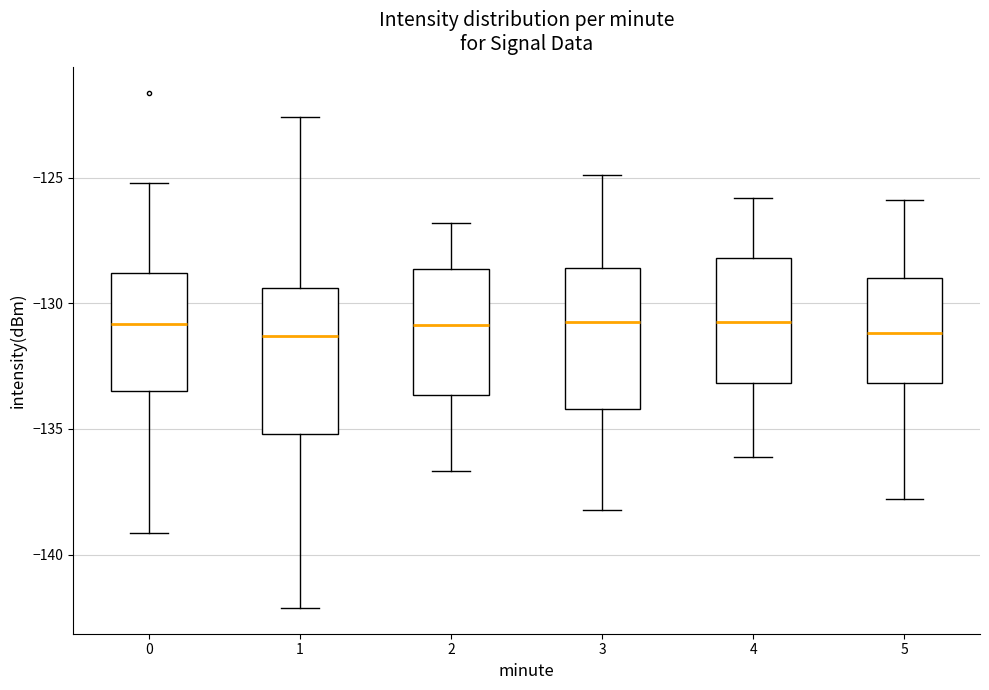

Reading left to right, transcribe this box plot: for each box, give where its median line is, the range the box spans, and where its two whiskers end, as read against the y-axis. The values are not printed on the chart, so give them approximately, as read against the axis.

0: median -131.0, box -133.5 to -129.0, whiskers -139.0 to -125.0
1: median -131.5, box -135.0 to -129.5, whiskers -142.0 to -122.5
2: median -131.0, box -133.5 to -128.5, whiskers -136.5 to -127.0
3: median -130.5, box -134.0 to -128.5, whiskers -138.0 to -125.0
4: median -130.5, box -133.0 to -128.0, whiskers -136.0 to -126.0
5: median -131.0, box -133.0 to -129.0, whiskers -138.0 to -126.0